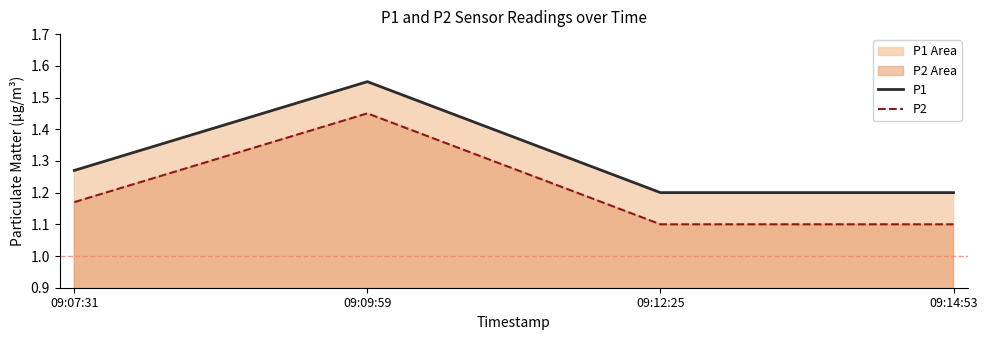

True or false: P2 and P1 intersect in this chart.

False